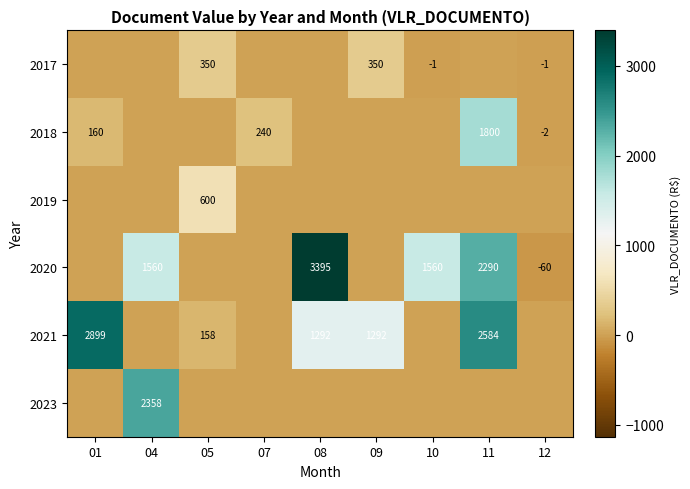

At how many categories does at least one series exceed 2183?

4